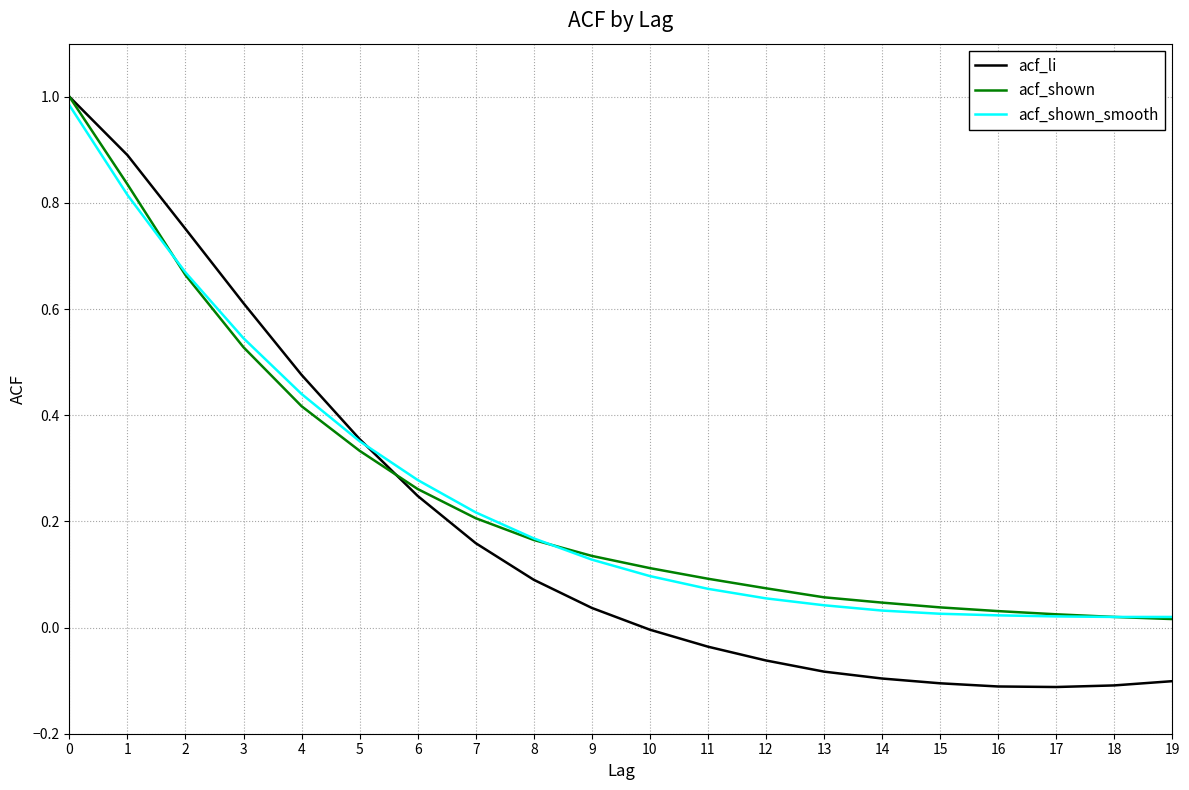

Which series has the largest range (max minus min)?

acf_li